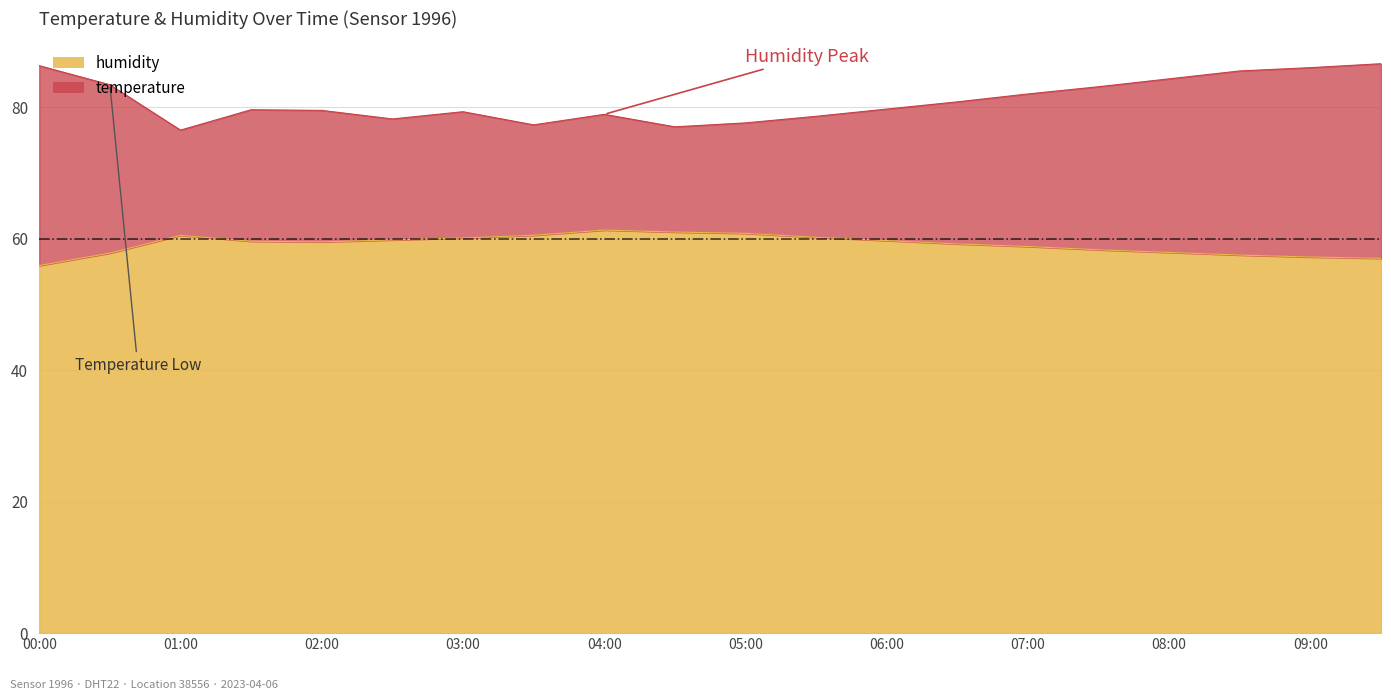

How many series are shown in this chart?

2